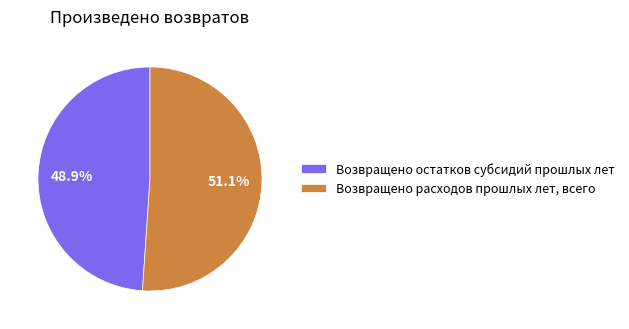

What percentage do Возвращено расходов прошлых лет, всего and Возвращено остатков субсидий прошлых лет together represent?

100.0%